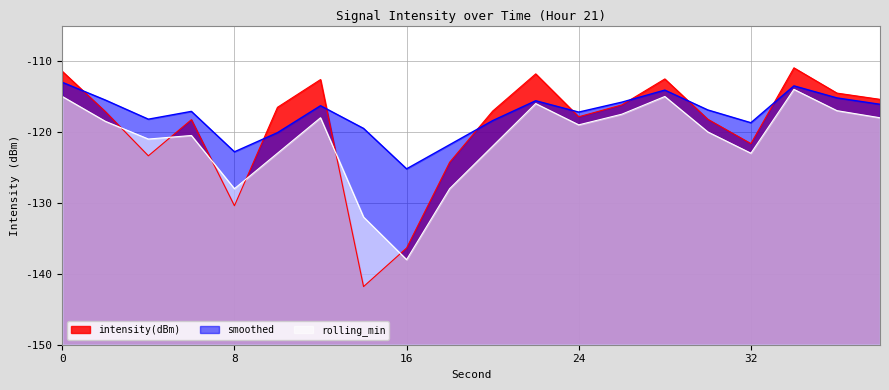

Where is the first local maximum for rolling_min?

6